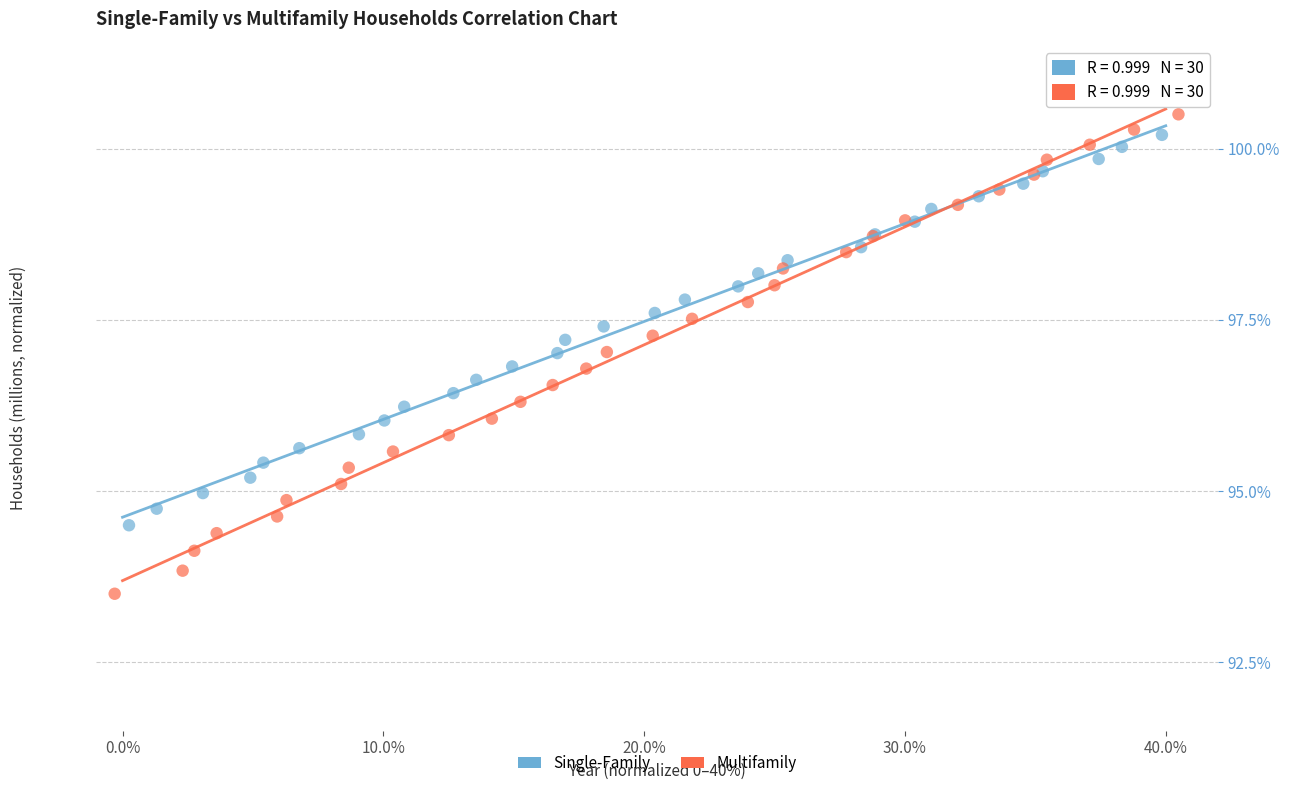

Which series reaches the minimum Y coordinate?

Multifamily